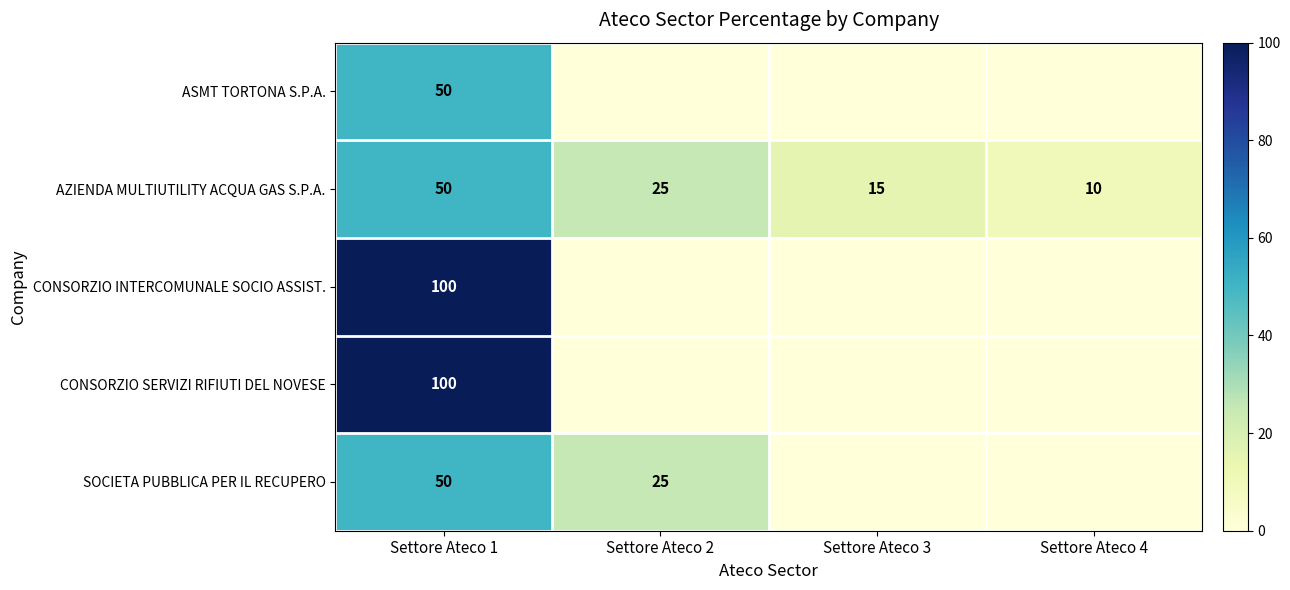

What is the difference between the highest and lowest values at Settore Ateco 1?

50